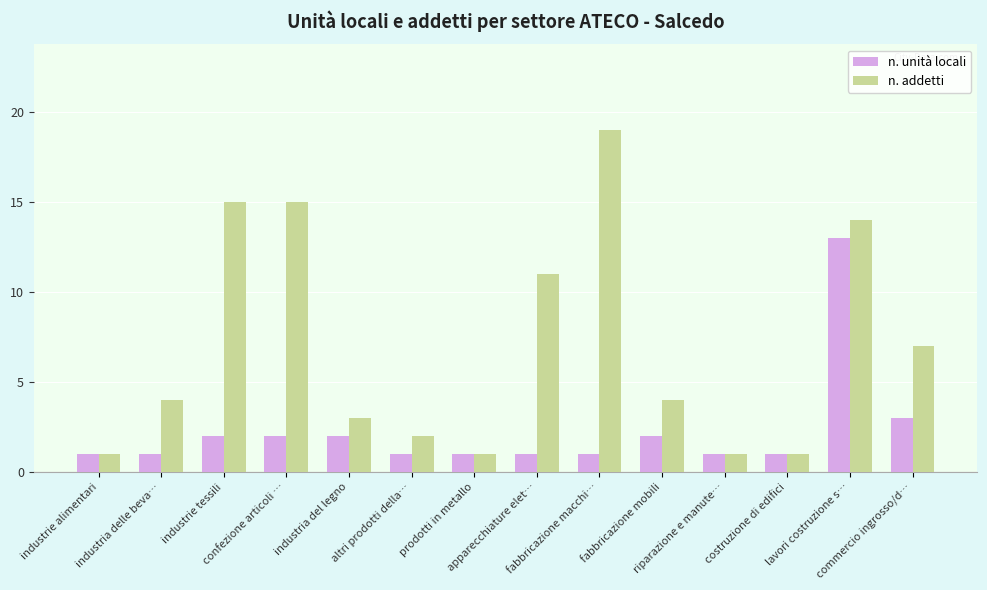

True or false: n. addetti has a value of 14 at lavori costruzione s….

True